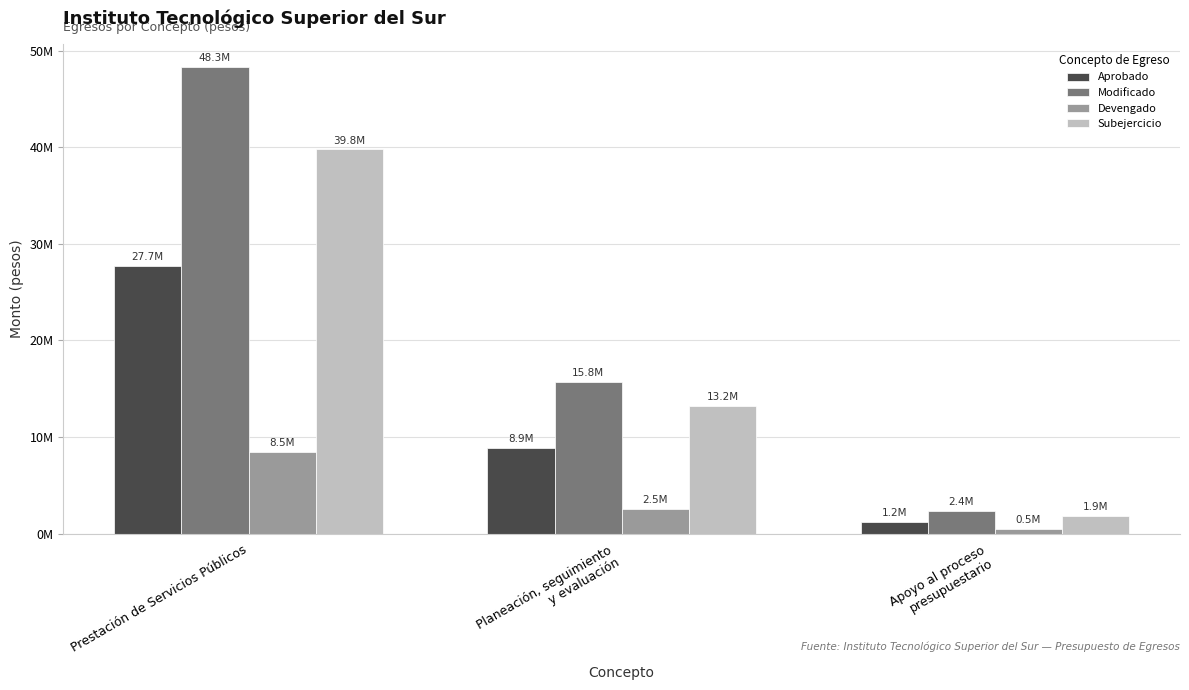

Rank the series at Planeación, seguimiento
y evaluación from highest to lowest value.

Modificado, Subejercicio, Aprobado, Devengado